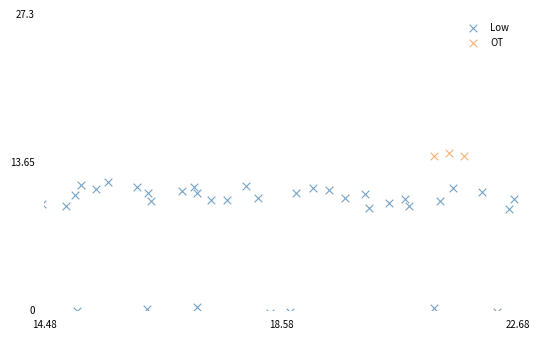

Which series reaches the maximum Y coordinate?

OT